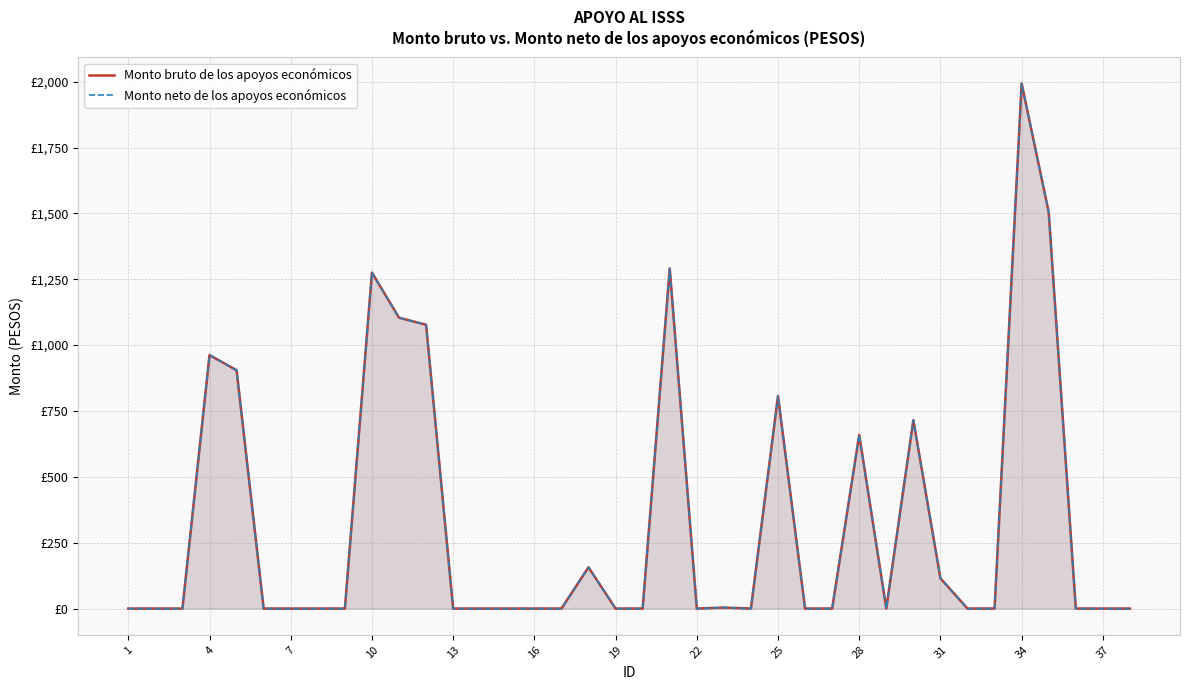

True or false: Monto neto de los apoyos económicos has more than 1 points higher than both neighbors.

True